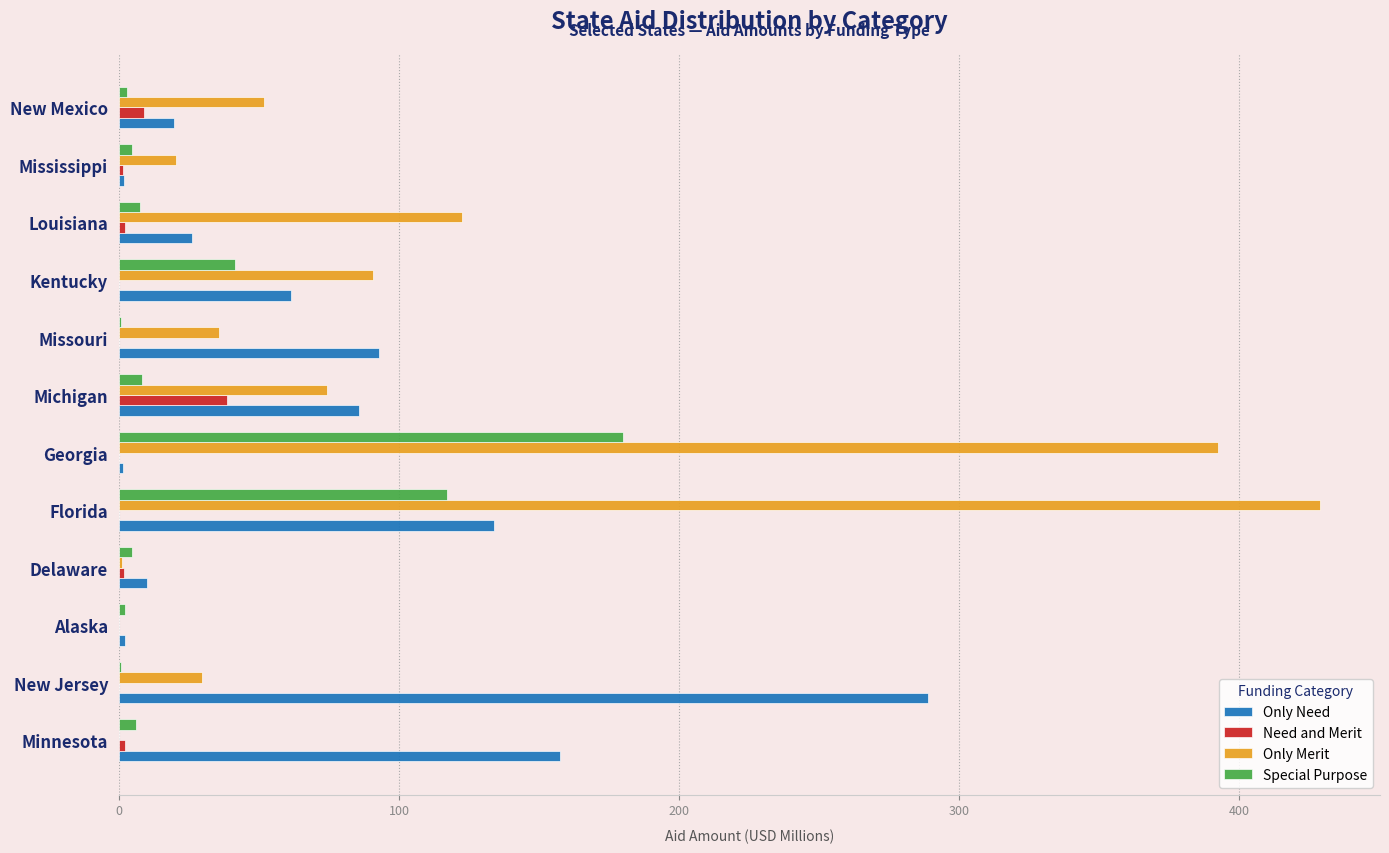

Between Georgia and Missouri, which series saw the biggest shift?

Only Merit